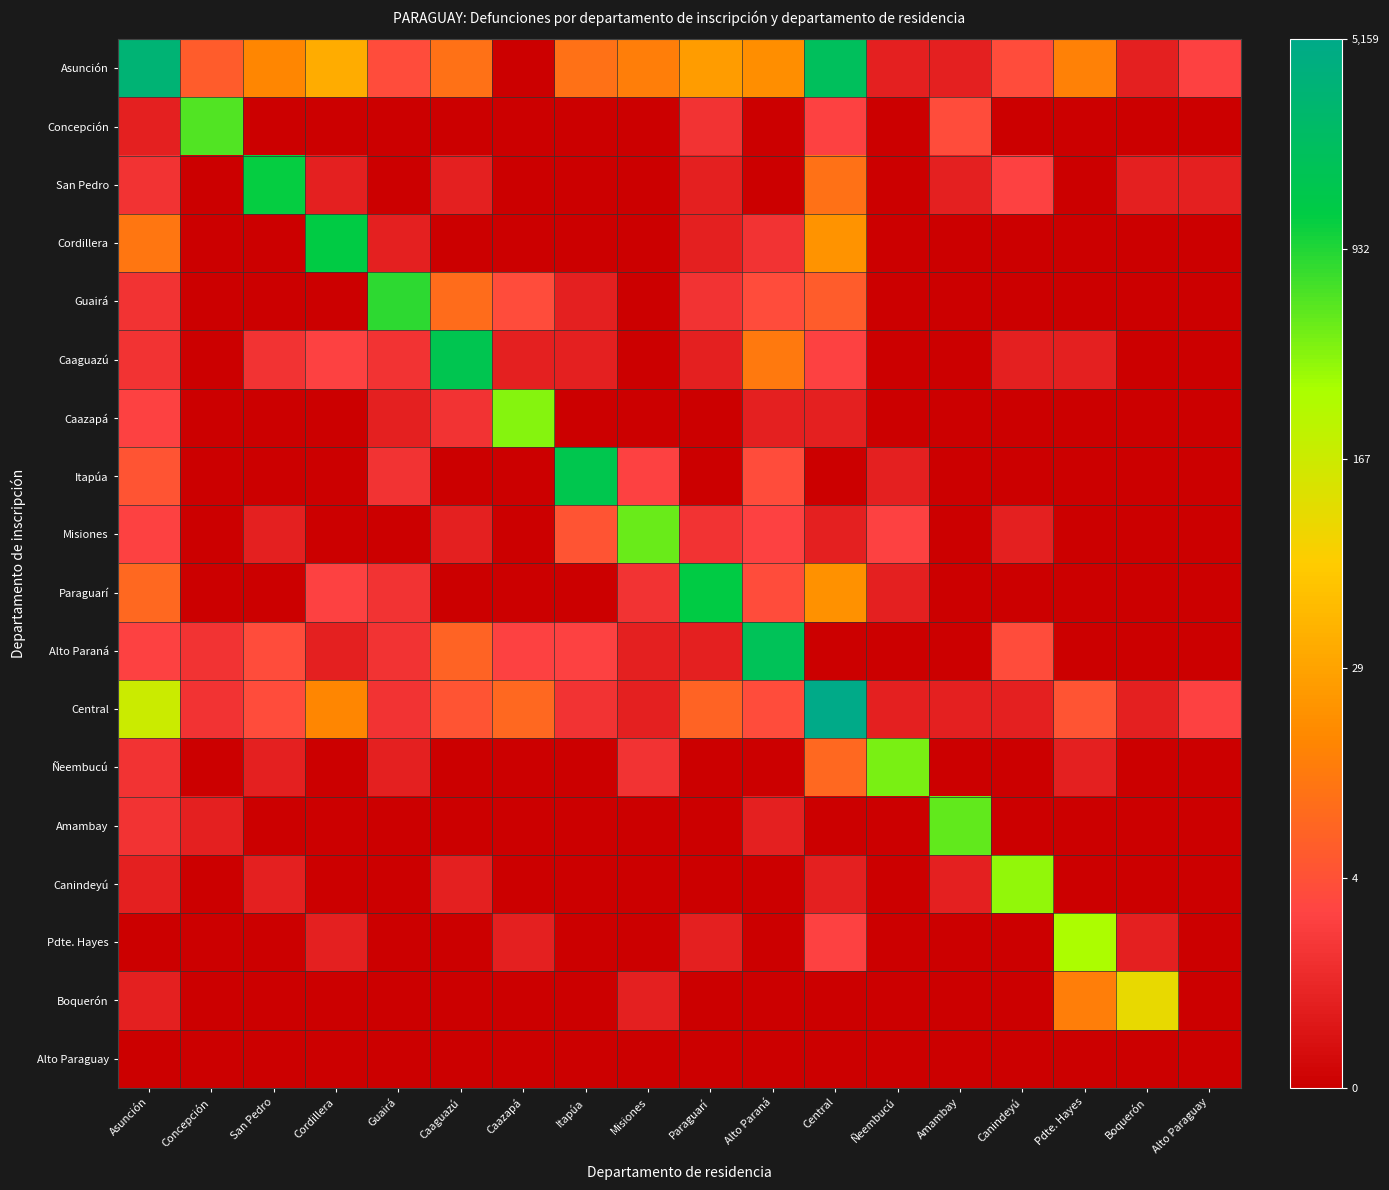

List the series in order of their peak value, highest first.

Central, Asunción, Alto Paraná, Caaguazú, Itapúa, Cordillera, Paraguarí, San Pedro, Guairá, Concepción, Amambay, Misiones, Ñeembucú, Caazapá, Canindeyú, Pdte. Hayes, Boquerón, Alto Paraguay